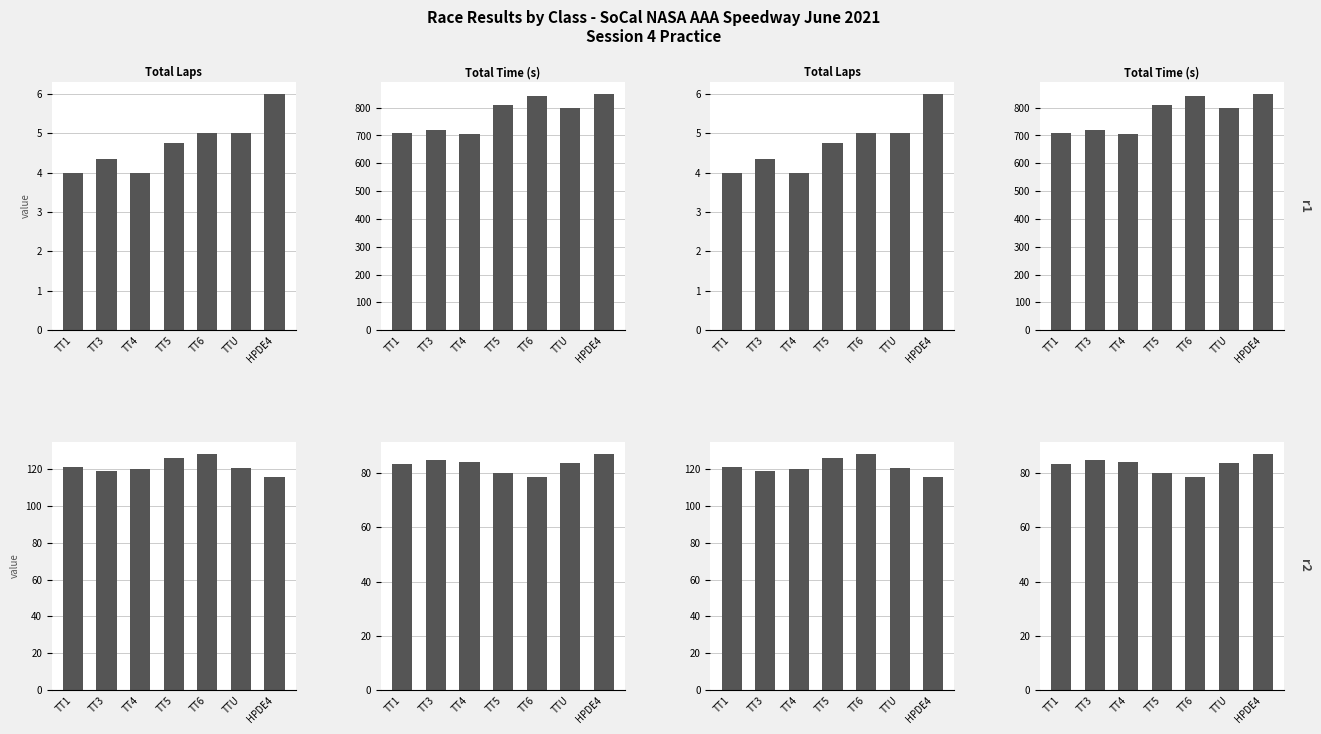

What is the sum of the Best Speed values at TT5 and TT4?

163.9